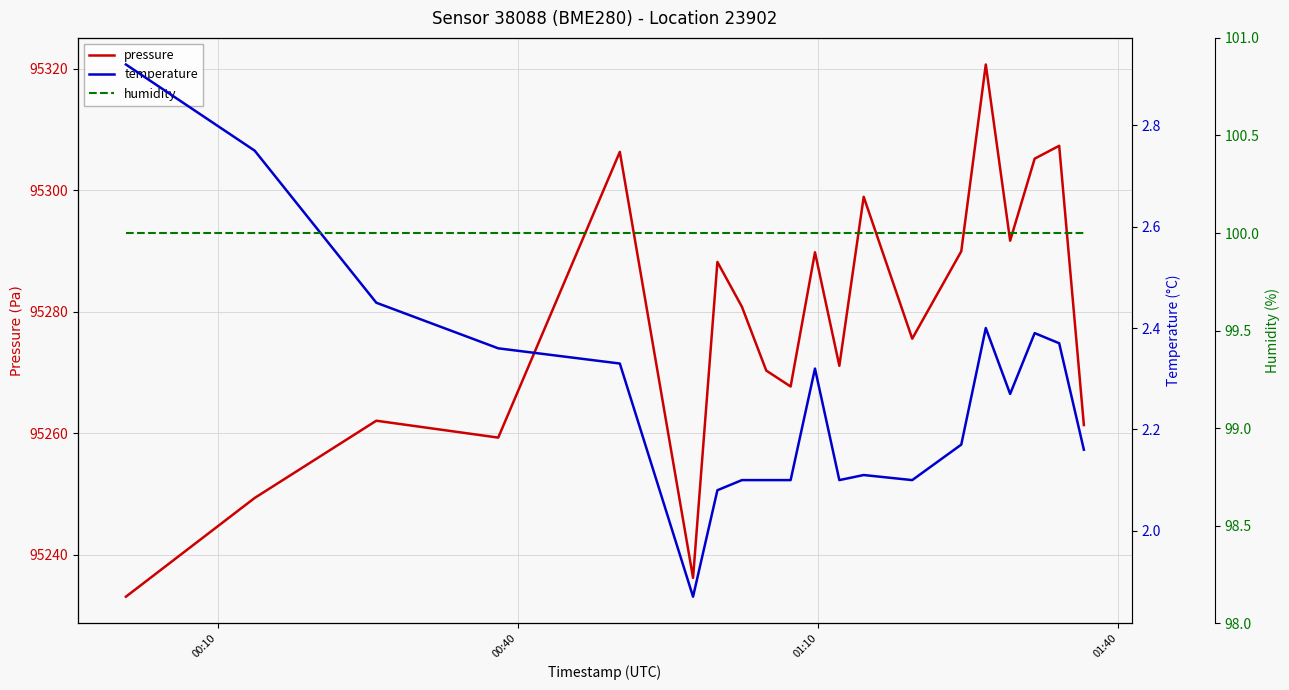

What is the maximum value shown in the chart?

95320.7